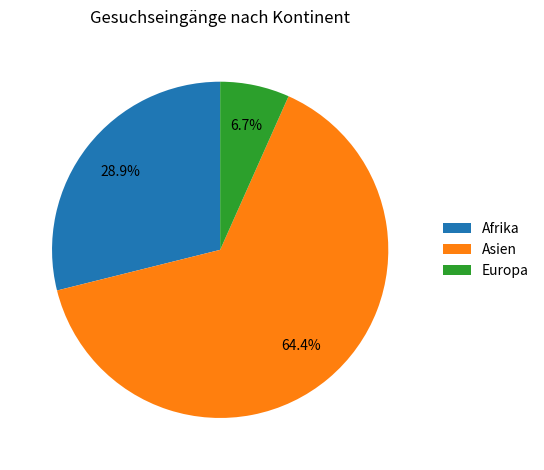

To the nearest percent, what is the combined percentage of Afrika and Europa?

36%